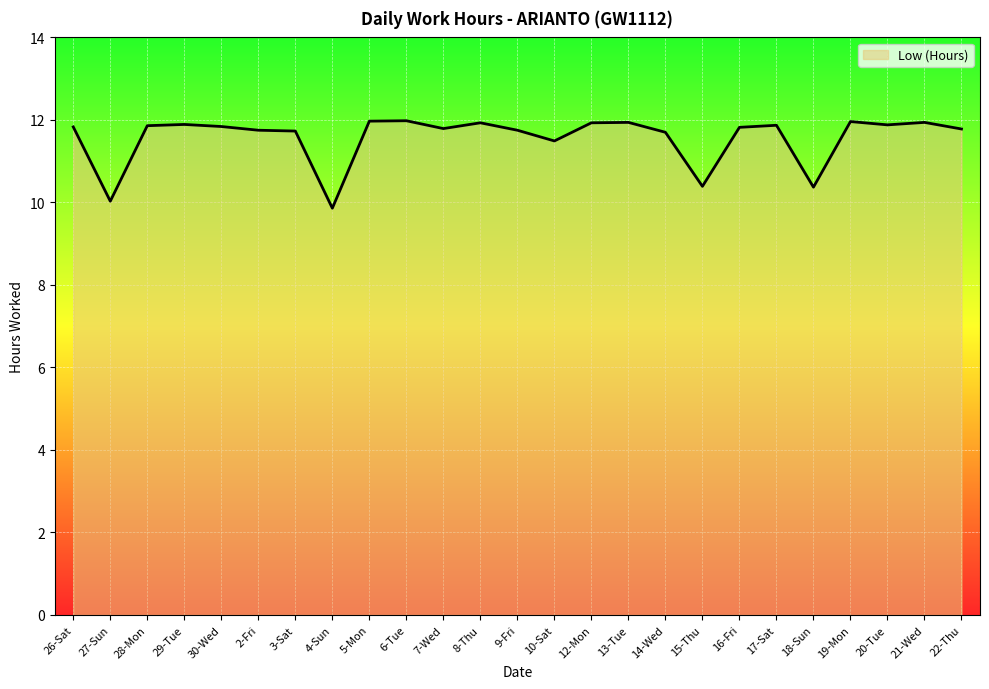

Where is the first local minimum?

27-Sun